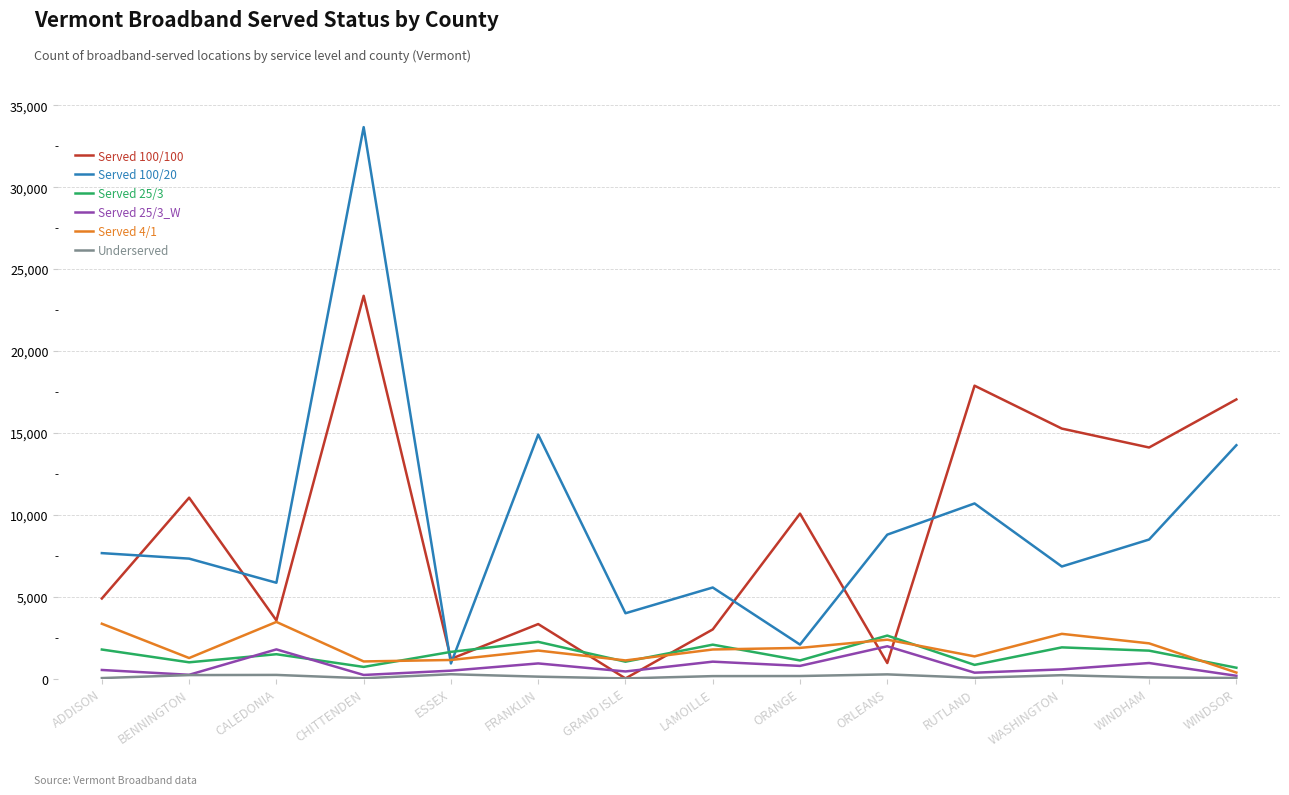

True or false: Served 25/3 has more than 1 points higher than both neighbors.

True